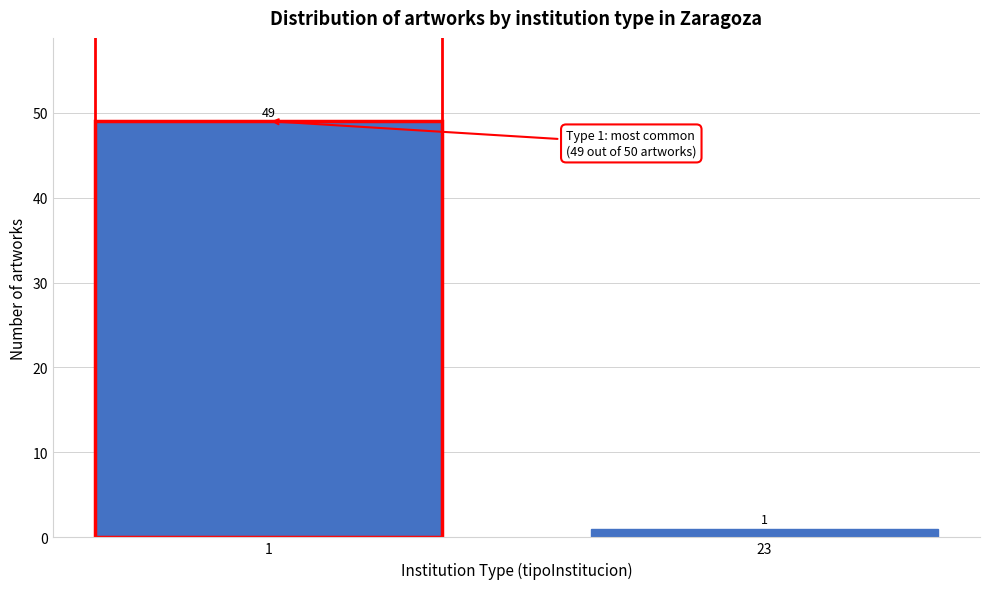

Reading right to left, what are all the values shown in this chart?

1	49